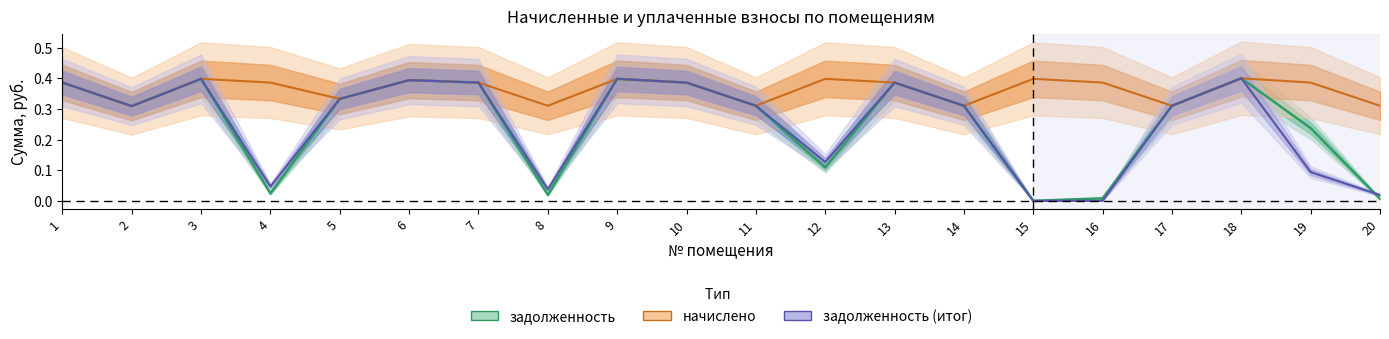

What are all the series names shown in the legend?

задолженность, начислено, задолженность (итог)